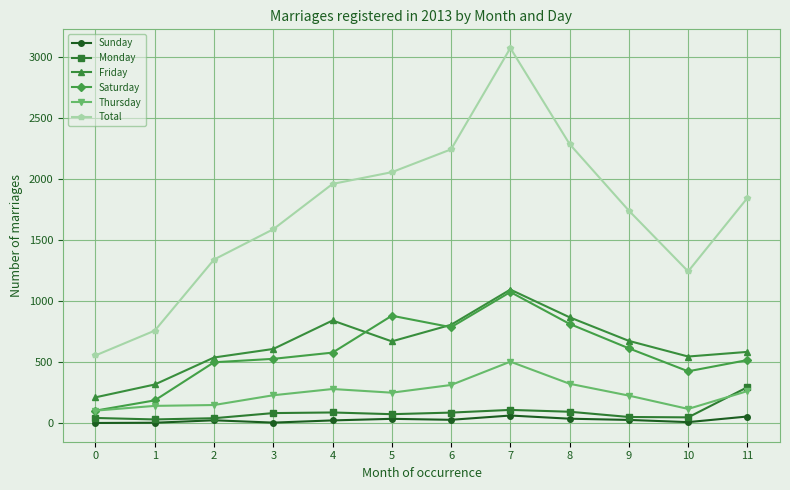

What is the highest value of the Friday series?

1094